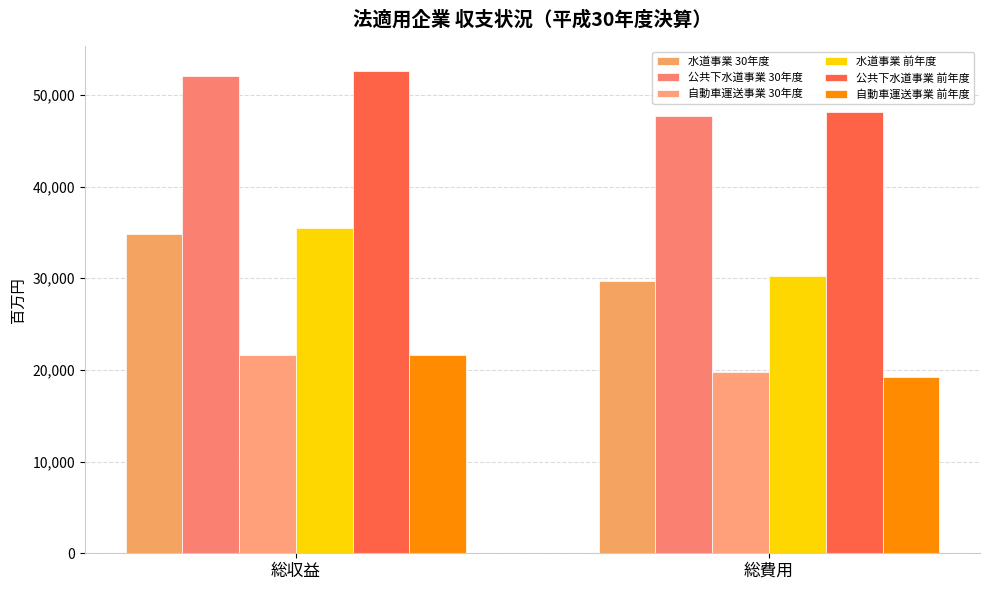

Which series has the largest range (max minus min)?

水道事業 30年度